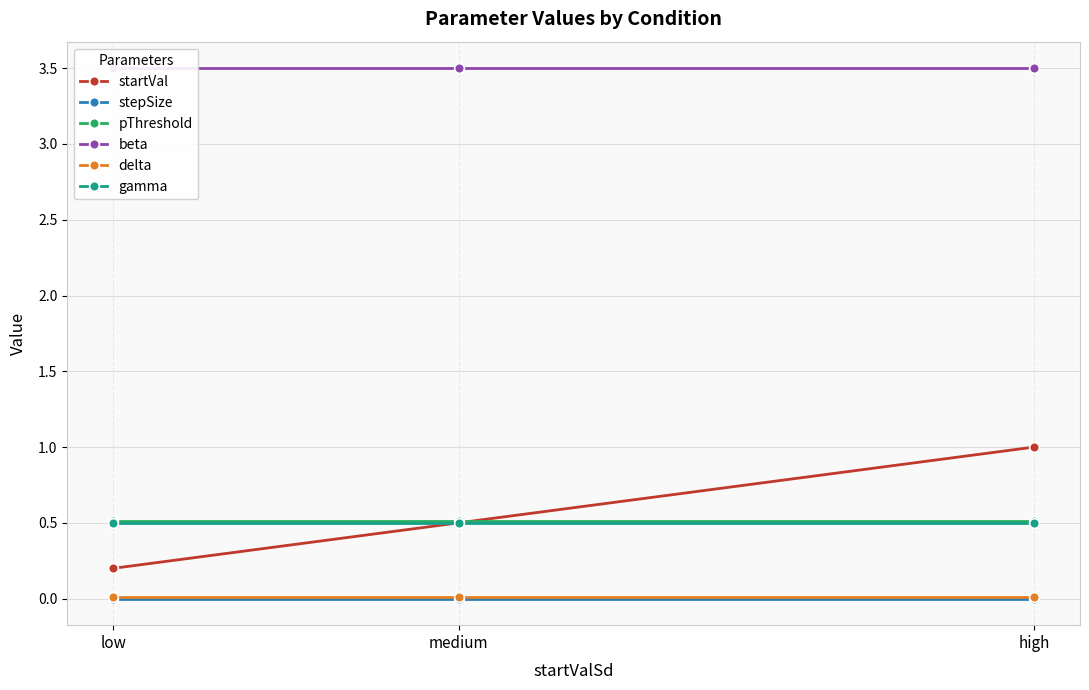

How many lines are shown in the chart?

6